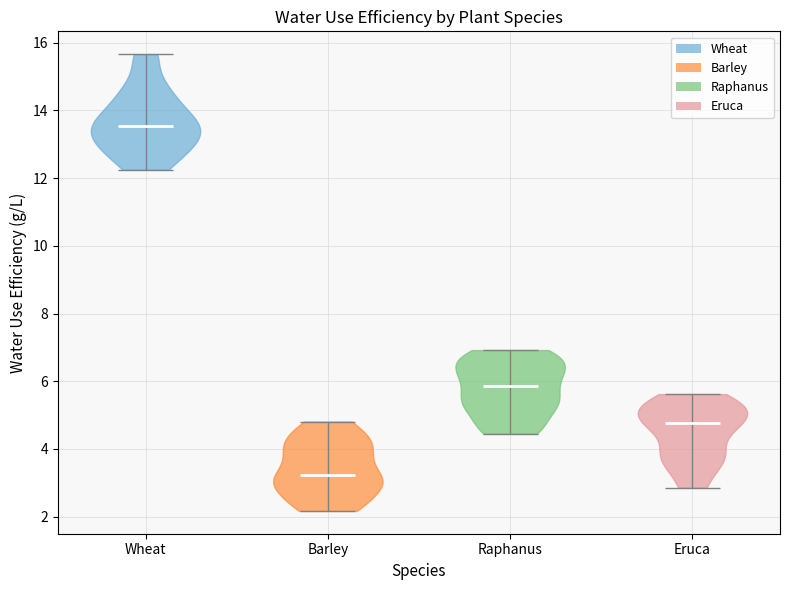

What is the highest point the violin for Barley reaches on the y-axis? The values are not printed on the chart, so give them approximately, as read against the axis.

4.8